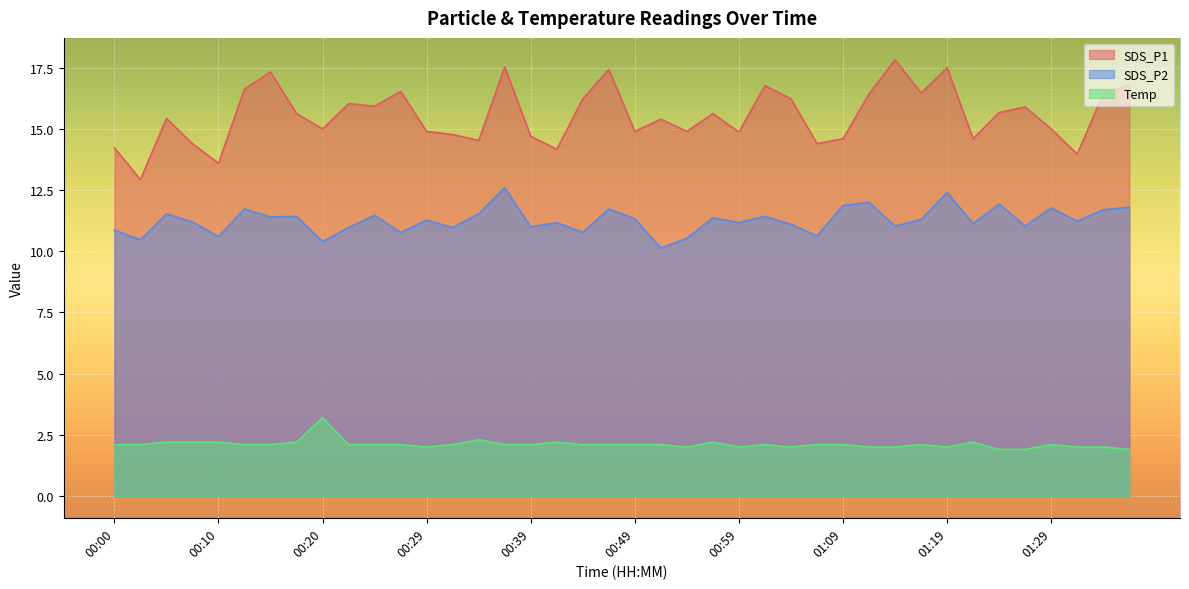

List the labels in order of SDS_P1 value, smallest first.

00:02, 00:10, 01:31, 00:41, 00:00, 00:07, 01:07, 00:34, 01:09, 01:21, 00:39, 00:32, 00:59, 00:29, 00:49, 00:54, 00:20, 01:29, 00:51, 00:05, 00:17, 00:56, 01:24, 01:26, 00:24, 00:22, 00:44, 01:04, 01:11, 01:33, 01:16, 00:27, 00:12, 01:02, 01:36, 00:15, 00:46, 01:19, 00:37, 01:14